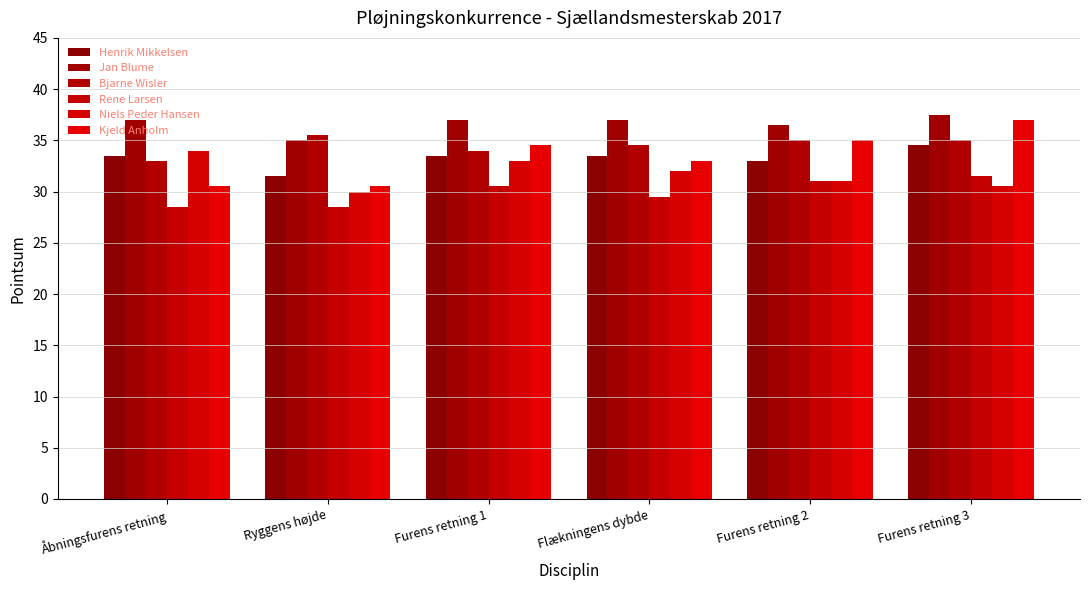

What is the total value across all series at Furens retning 1?

202.5